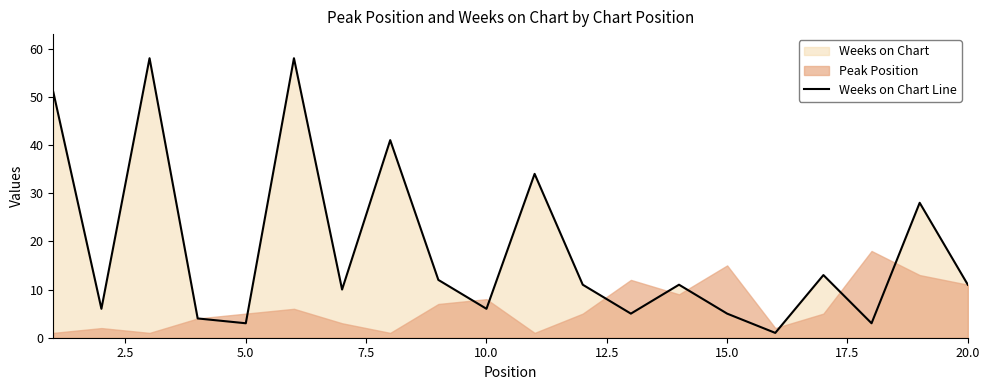

What is the highest value of the Weeks on Chart Line series?

58